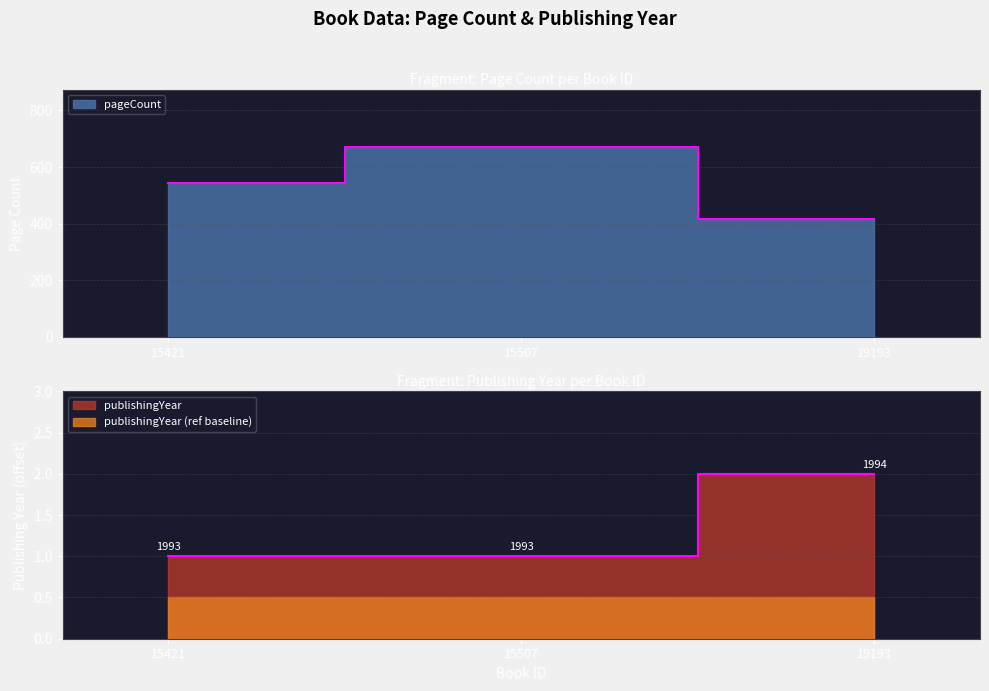

Which series has the largest range (max minus min)?

pageCount